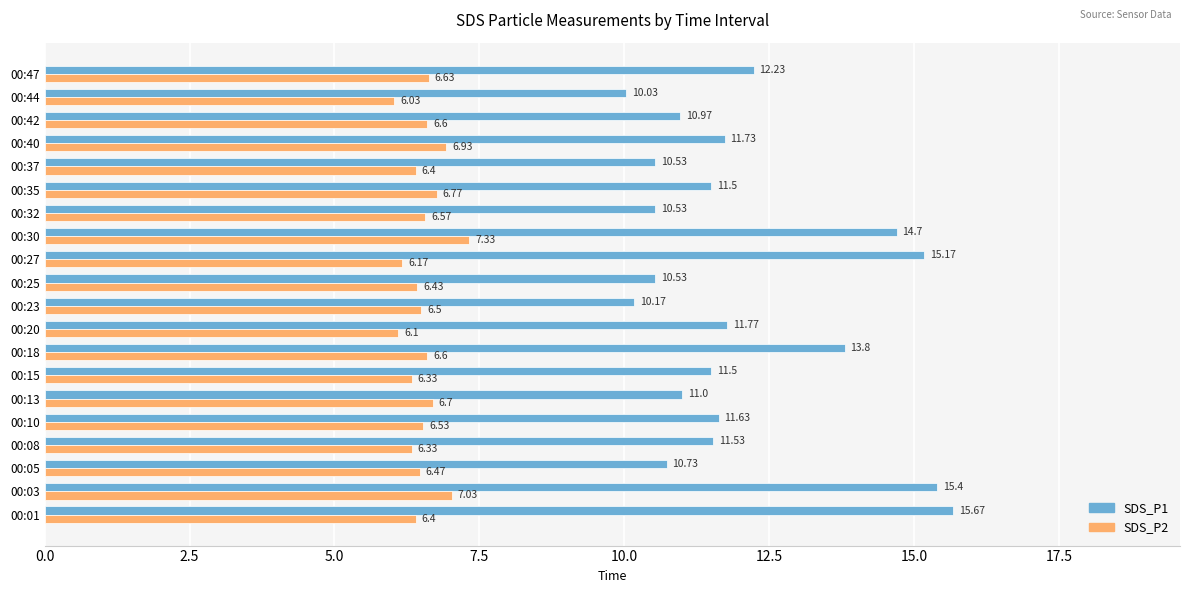

What is the difference between the second highest and minimum values in the SDS_P1 series?

5.4